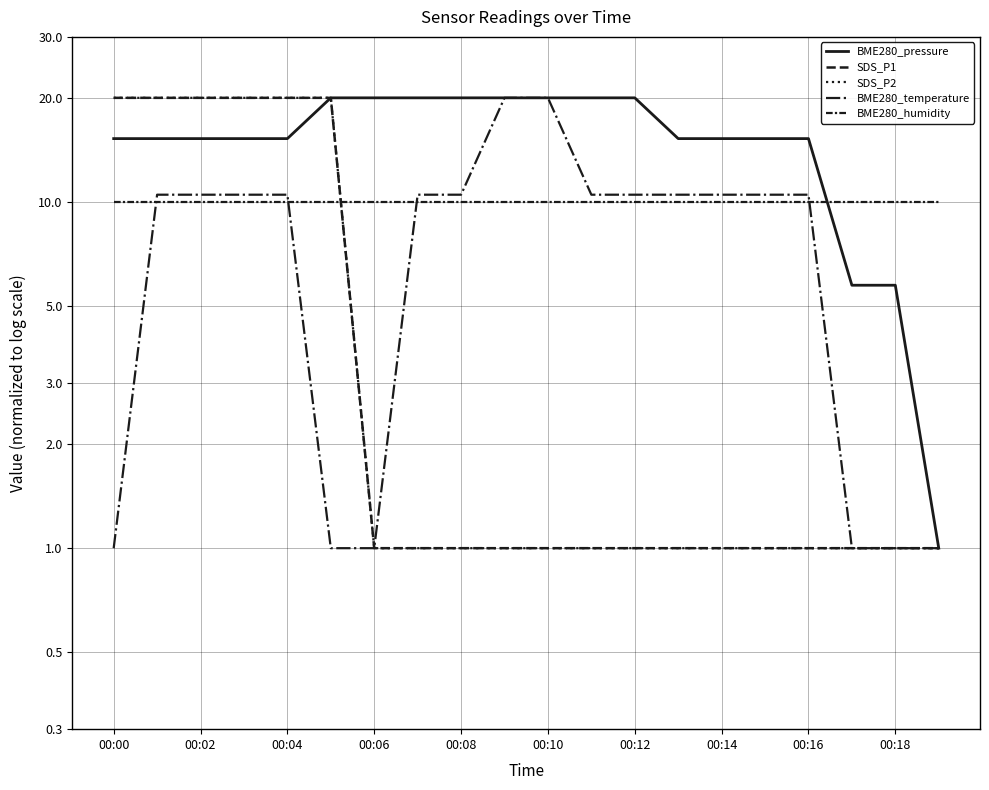

What is the maximum value for BME280_temperature?

20.0